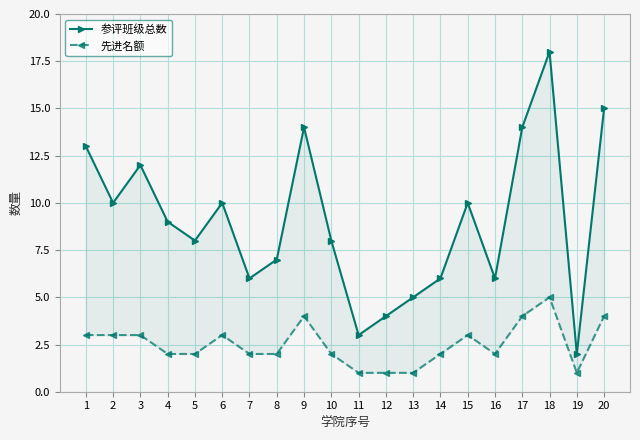

What is the difference between the 参评班级总数 values at 18 and 5?

10